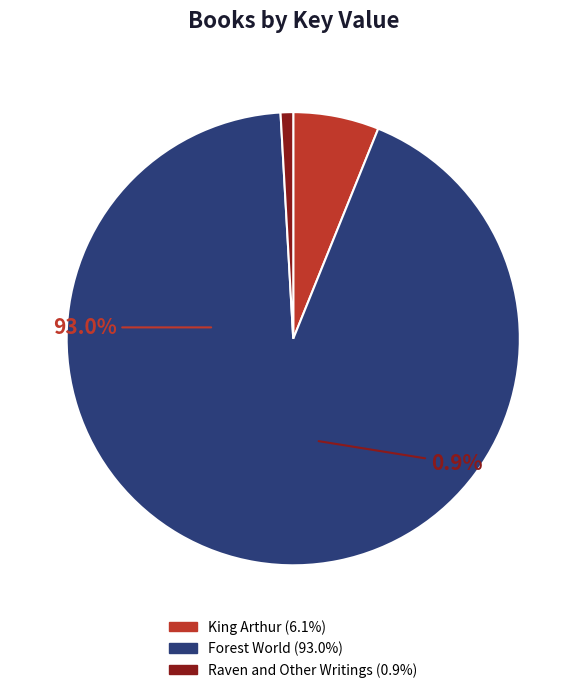

What portion of the pie excludes Forest World?

7.0%